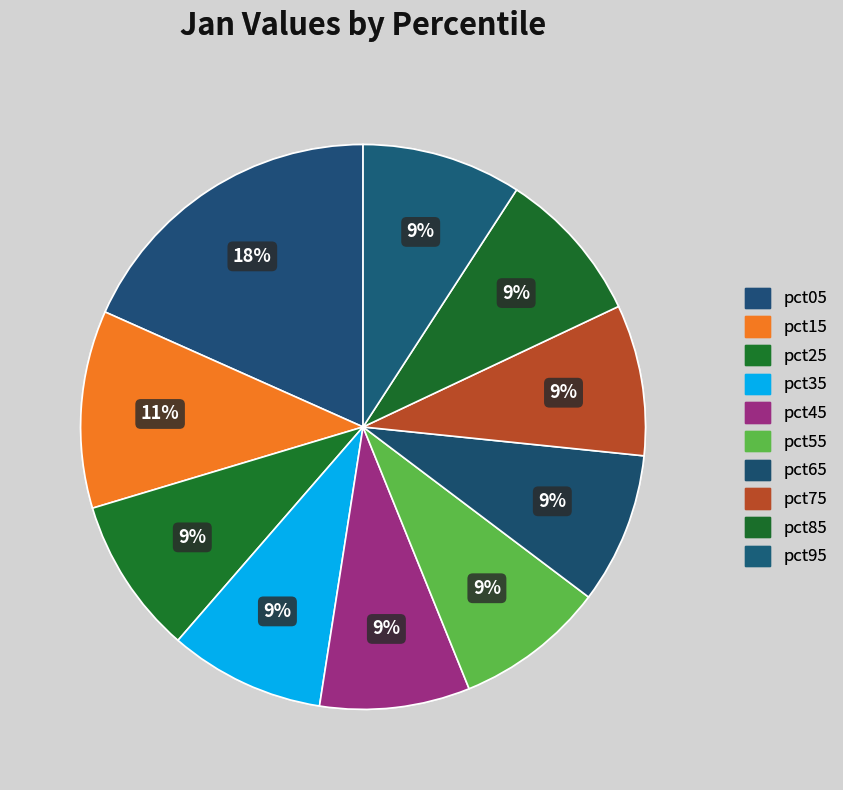

Is it true that pct85 is 1% of the pie?

False